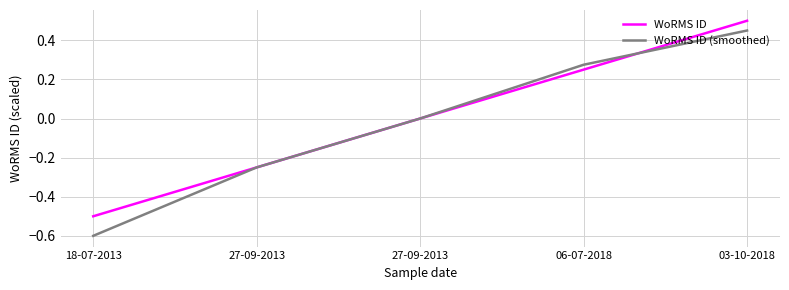

Between 03-10-2018 and 06-07-2018, which is larger?

03-10-2018